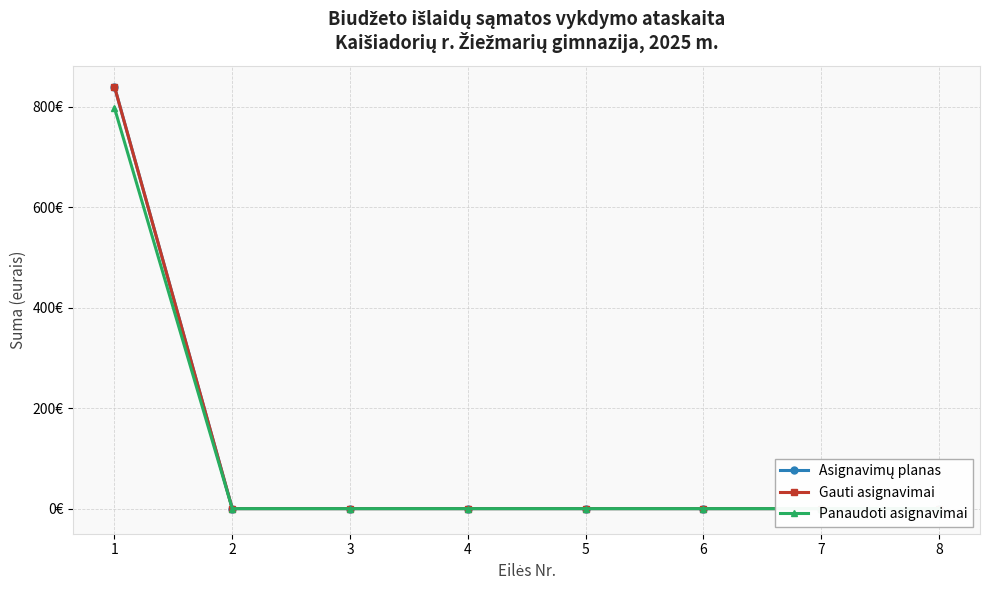

What value does the Gauti asignavimai series have at 1?

840.0